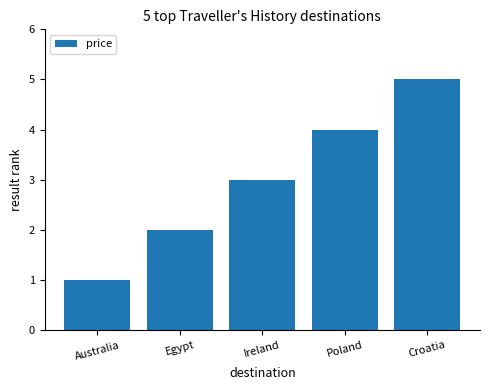

The value at Ireland is 3. True or false?

True